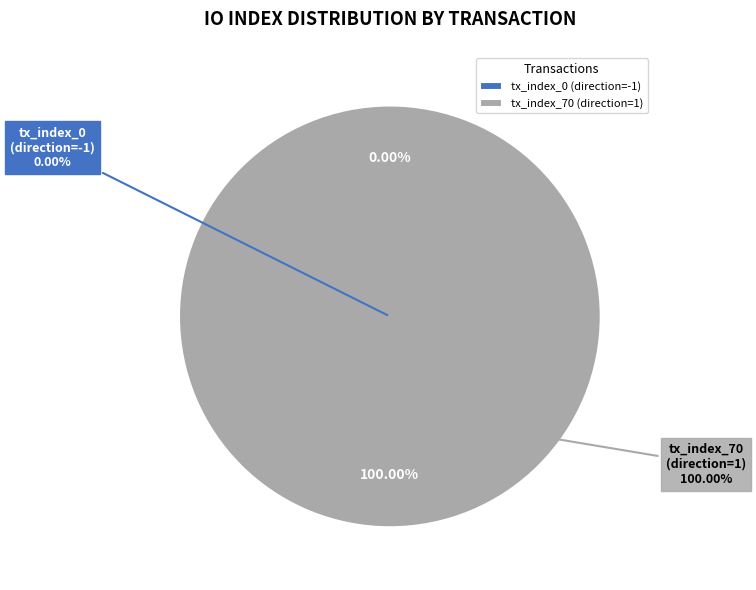

Is it true that tx_index_0 (direction=-1) is 0% of the pie?

True